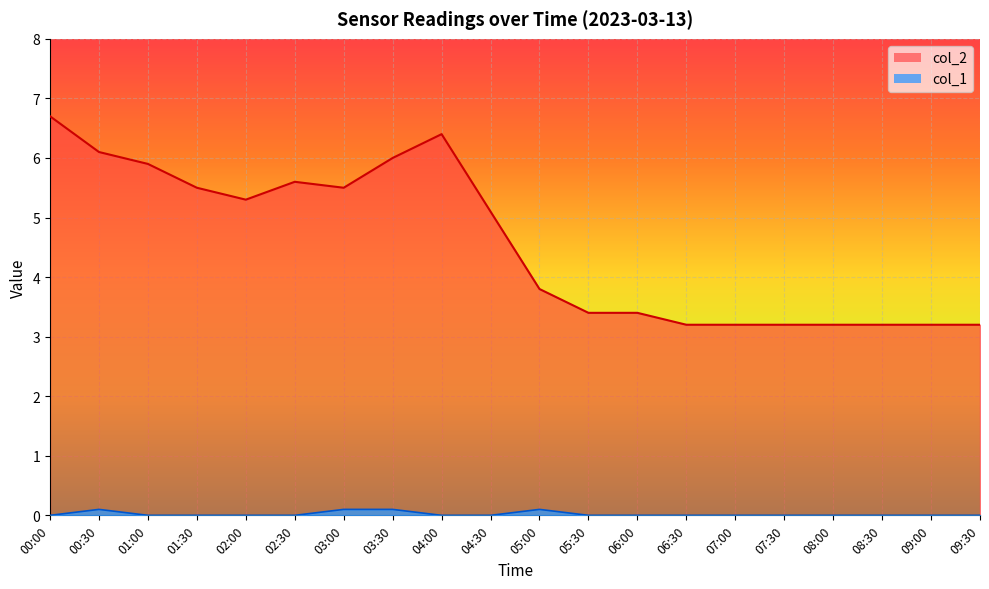

What are all the series names shown in the legend?

col_2, col_1